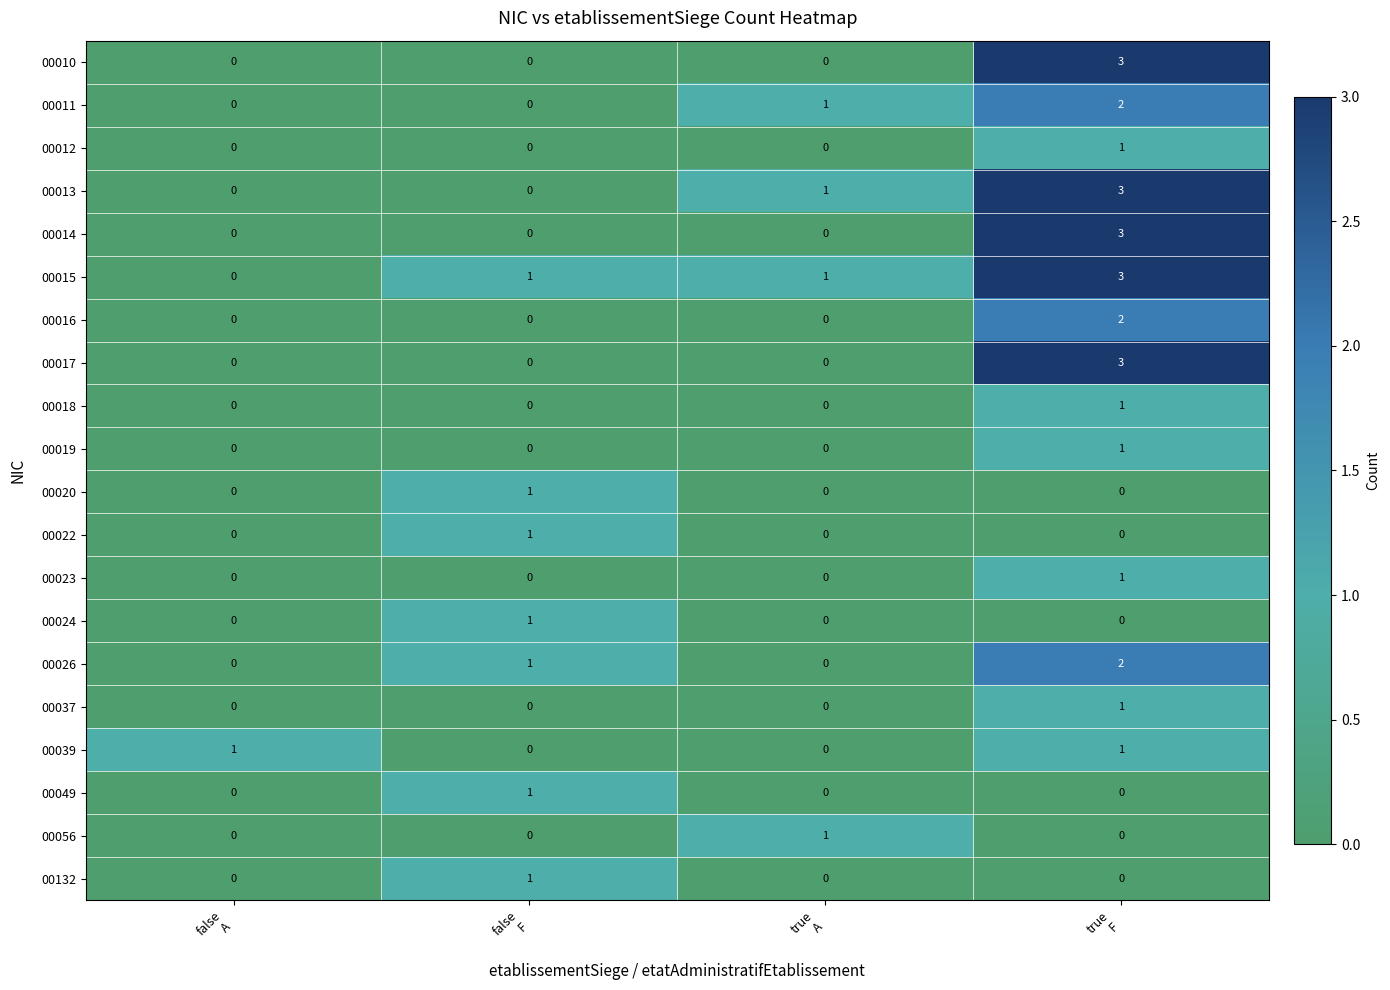

How many 00020 values are between 0 and 1?

4